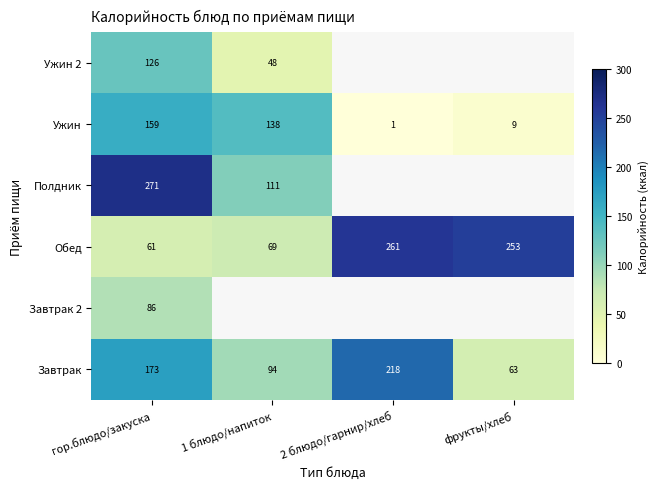

At which category is the sum across all series the highest?

гор.блюдо/закуска